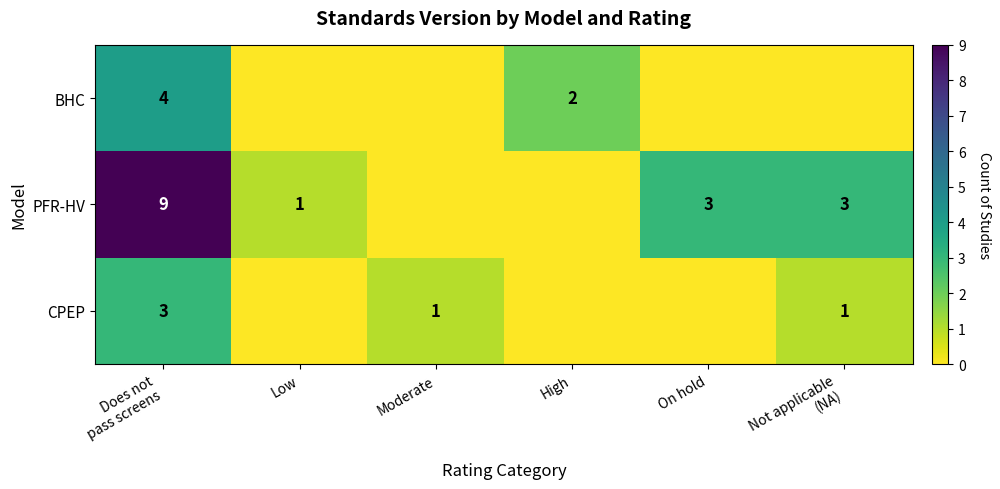

Is it true that BHC equals 2 at High?

True